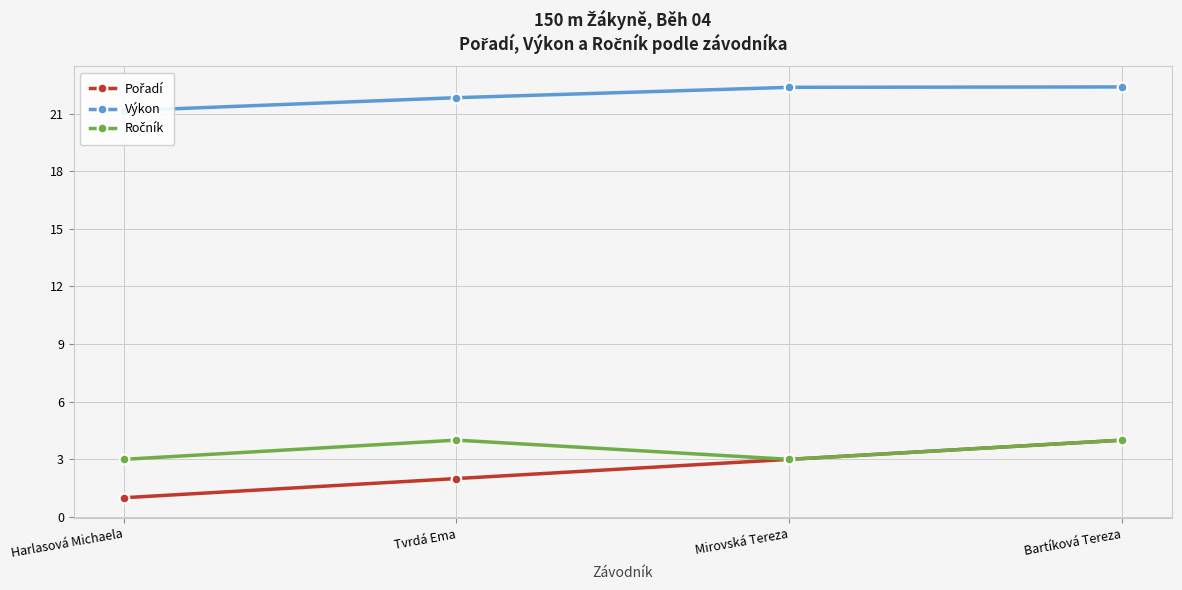

What is the value of the Výkon point at the 1st from the left?

21.1